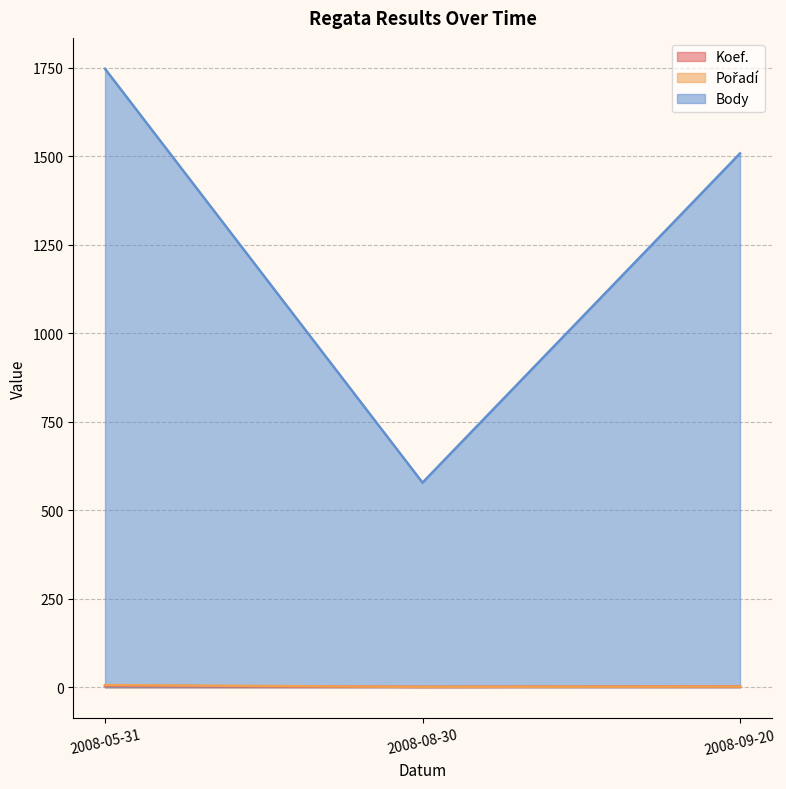

How many data points does each series have?

3